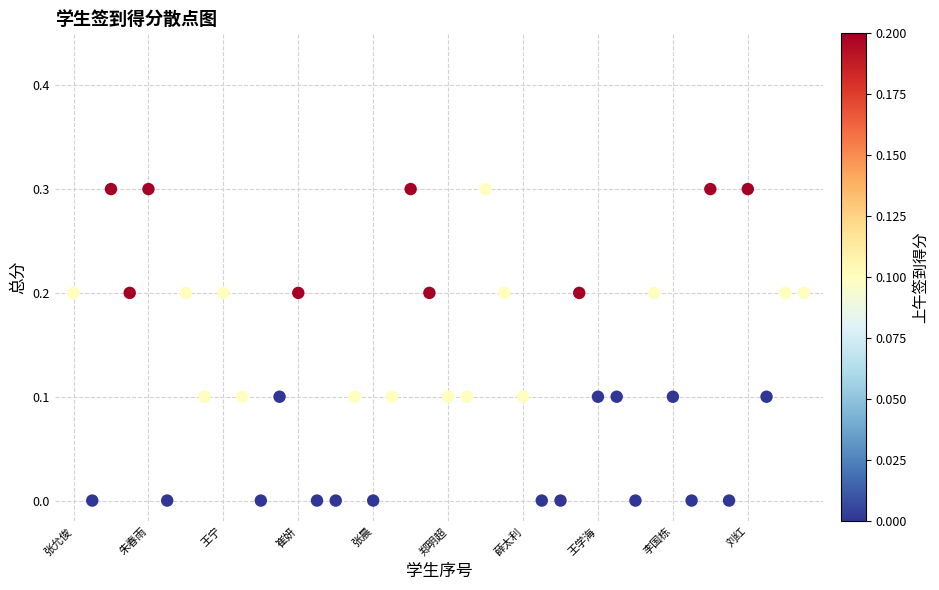

What is the range of Y values (max minus min)?

0.3